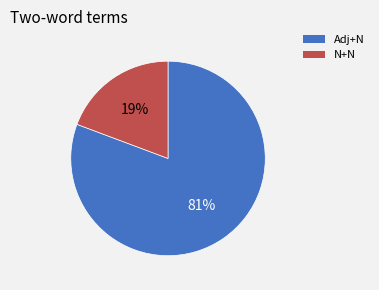

Is there a majority slice in this chart?

Yes